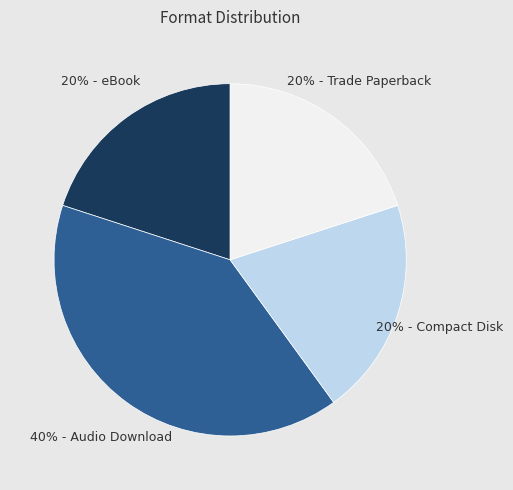

To the nearest percent, what is the difference between the largest and smallest slice percentages?

20%